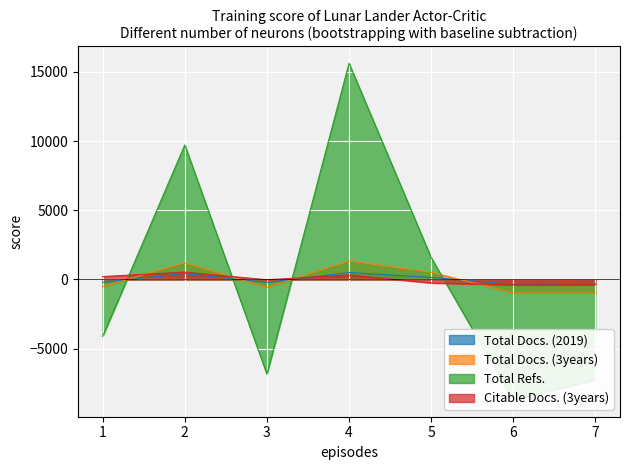

What is the minimum value for Total Docs. (2019)?

-348.1